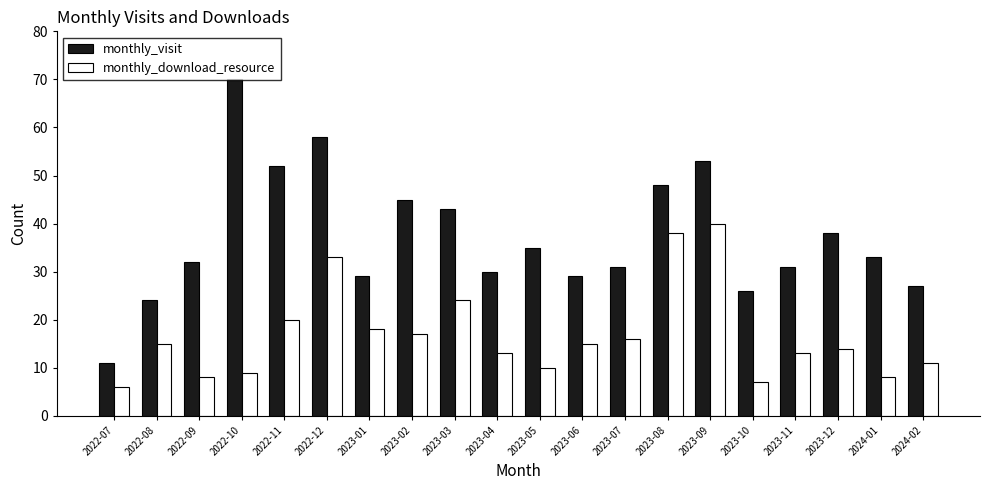

Is it true that monthly_visit equals 27 at 2024-02?

True